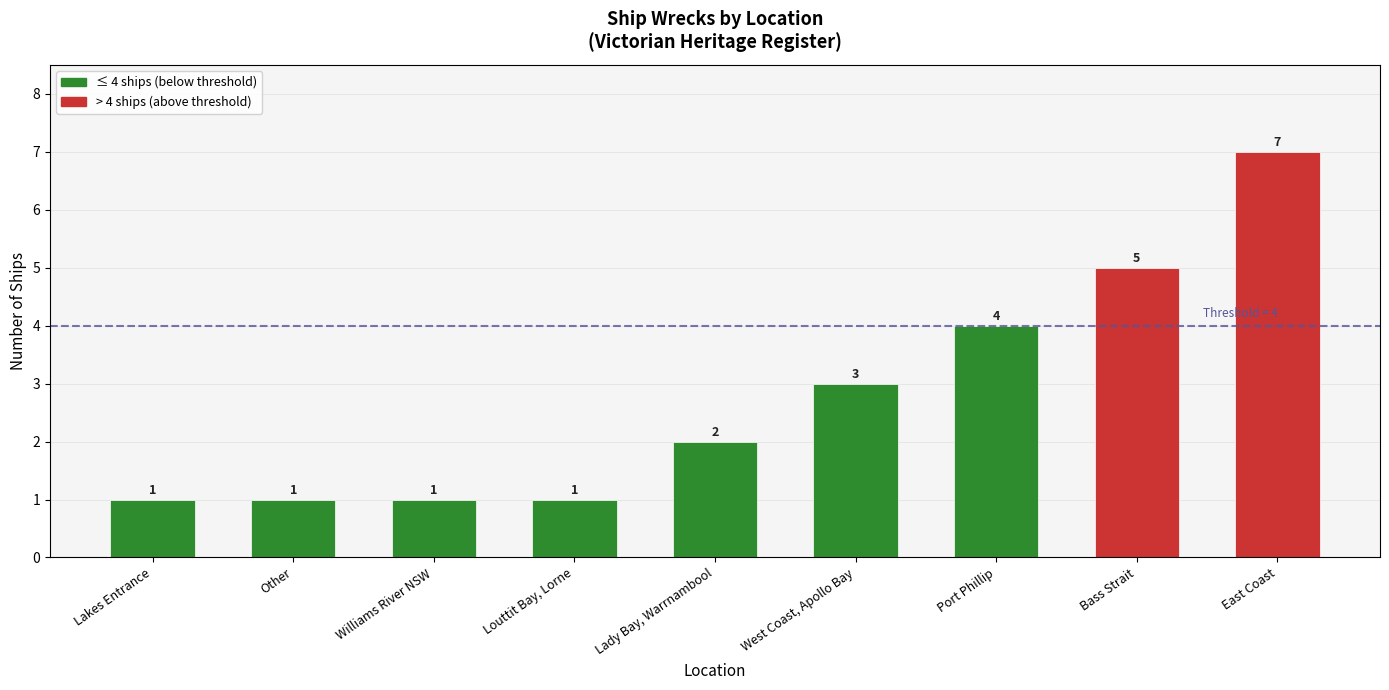

What is the label of the 2nd bar from the right?

Bass Strait